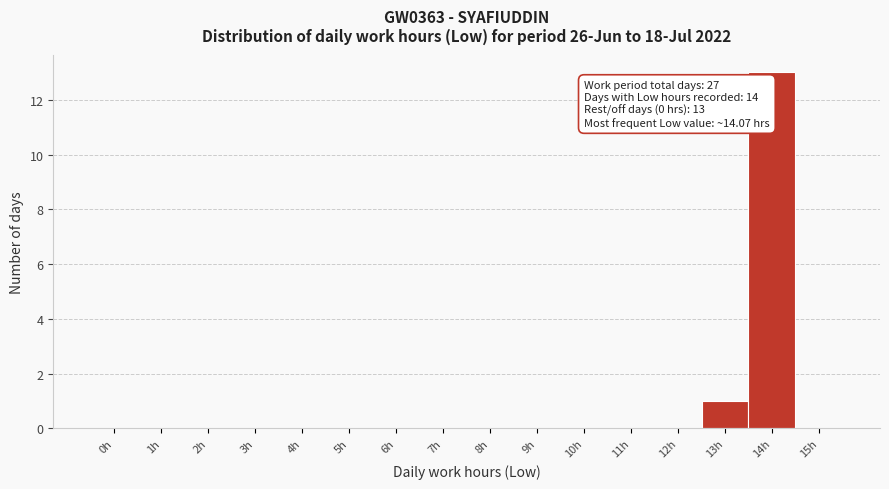

Reading left to right, transcribe all the data shown in this chart.

0h=0	1h=0	2h=0	3h=0	4h=0	5h=0	6h=0	7h=0	8h=0	9h=0	10h=0	11h=0	12h=0	13h=1	14h=13	15h=0